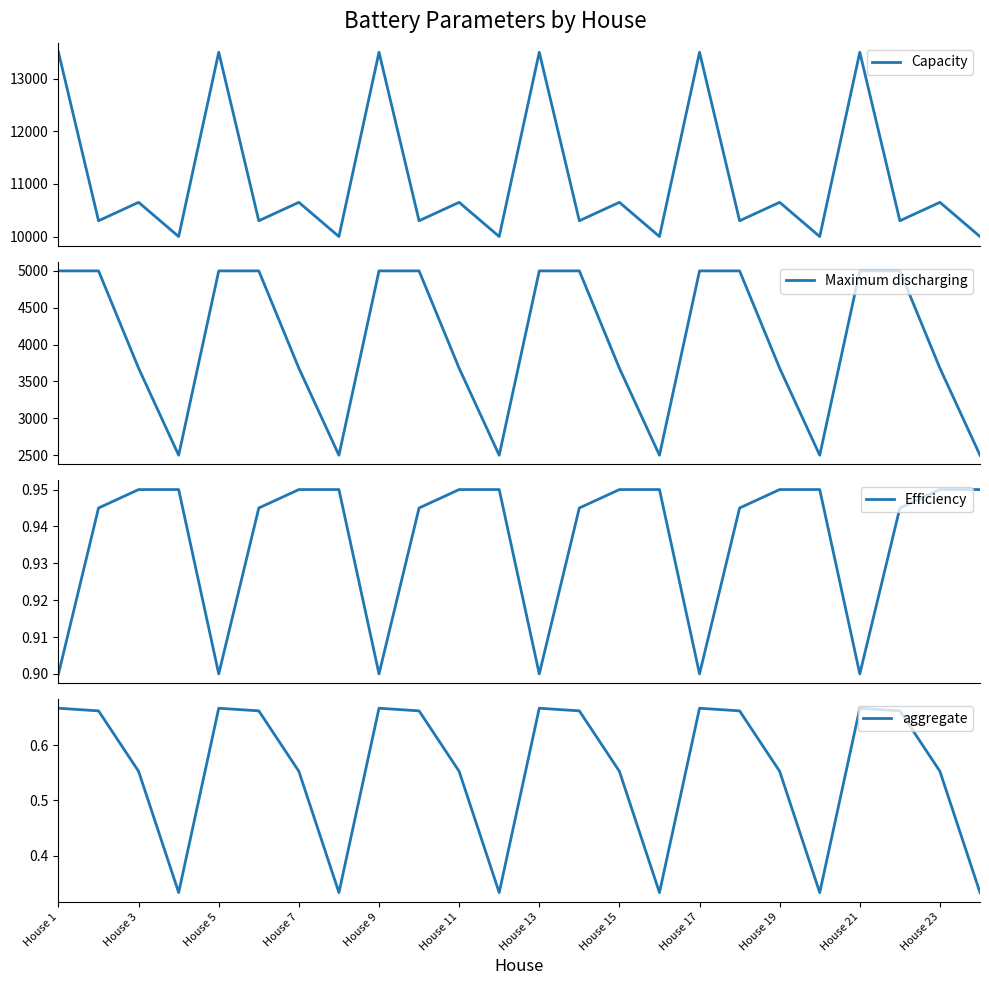

Where is Efficiency nearest to the value 0?

House 1